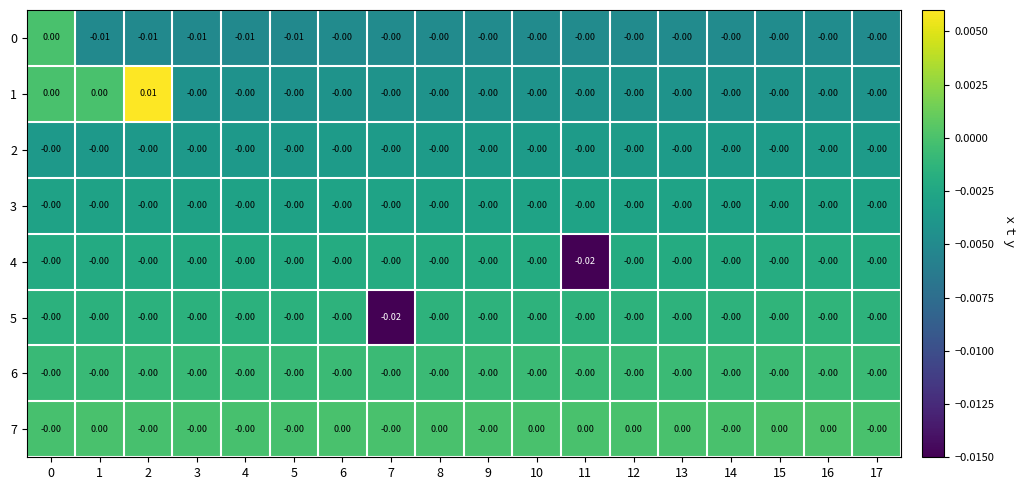

Count the number of categories in the chart.

18